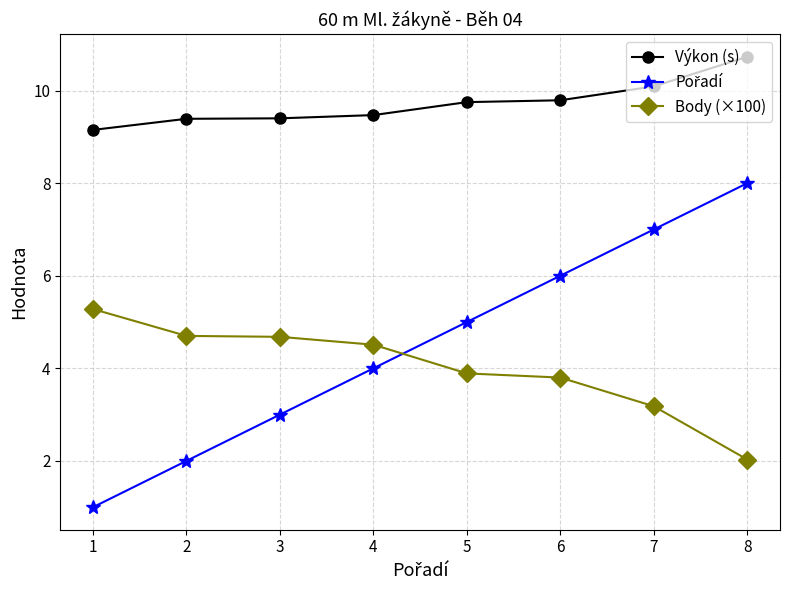

Is it true that Výkon (s) equals 4.5 at 1?

False